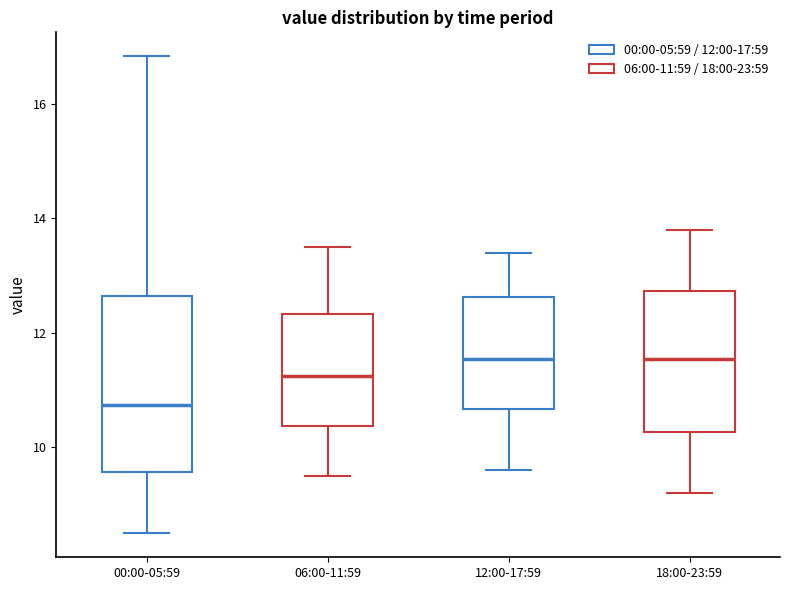

Where is the upper edge of the box for 06:00-11:59 on the y-axis? The values are not printed on the chart, so give them approximately, as read against the axis.

12.4